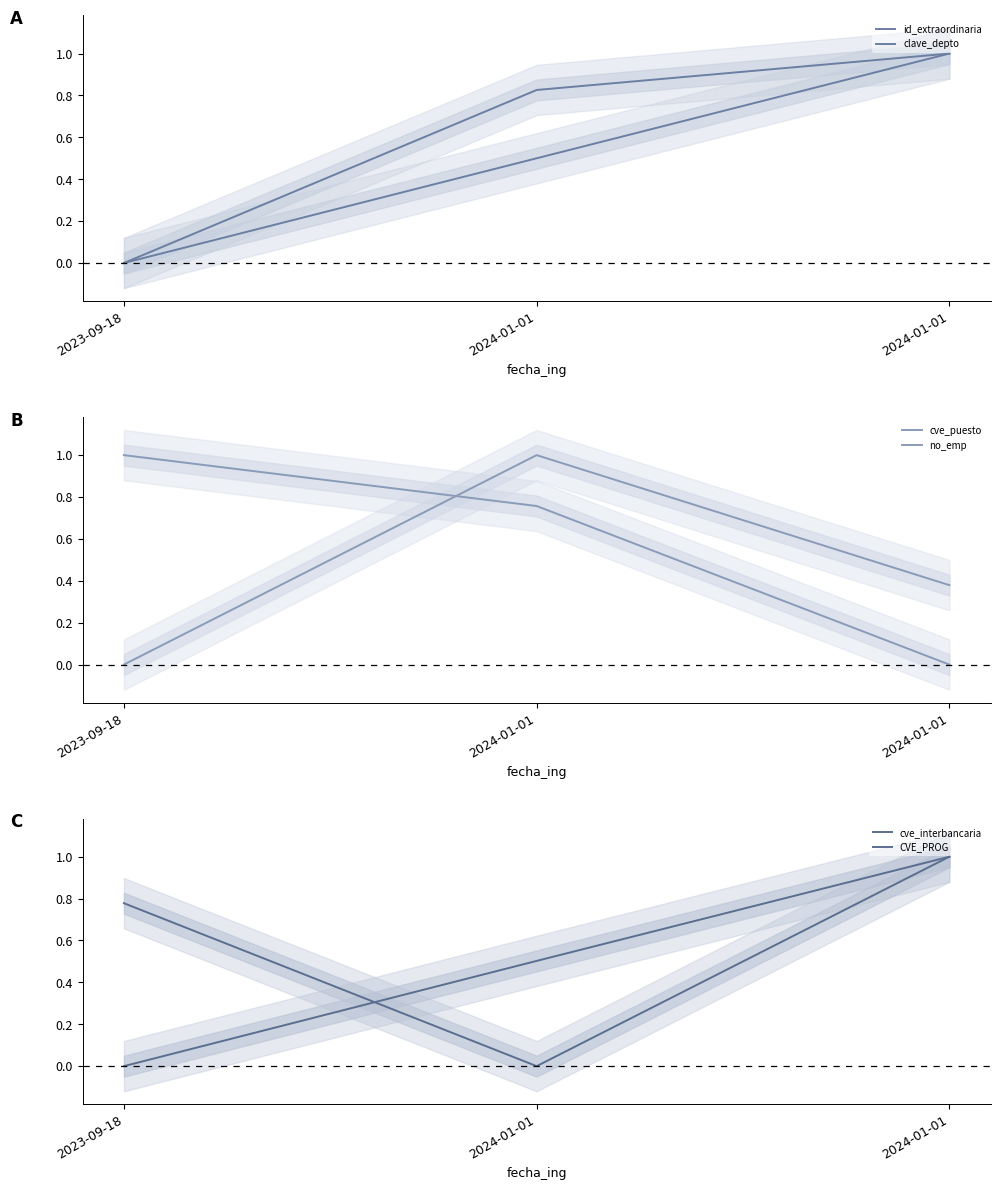

How many distinct data groups are displayed?

6